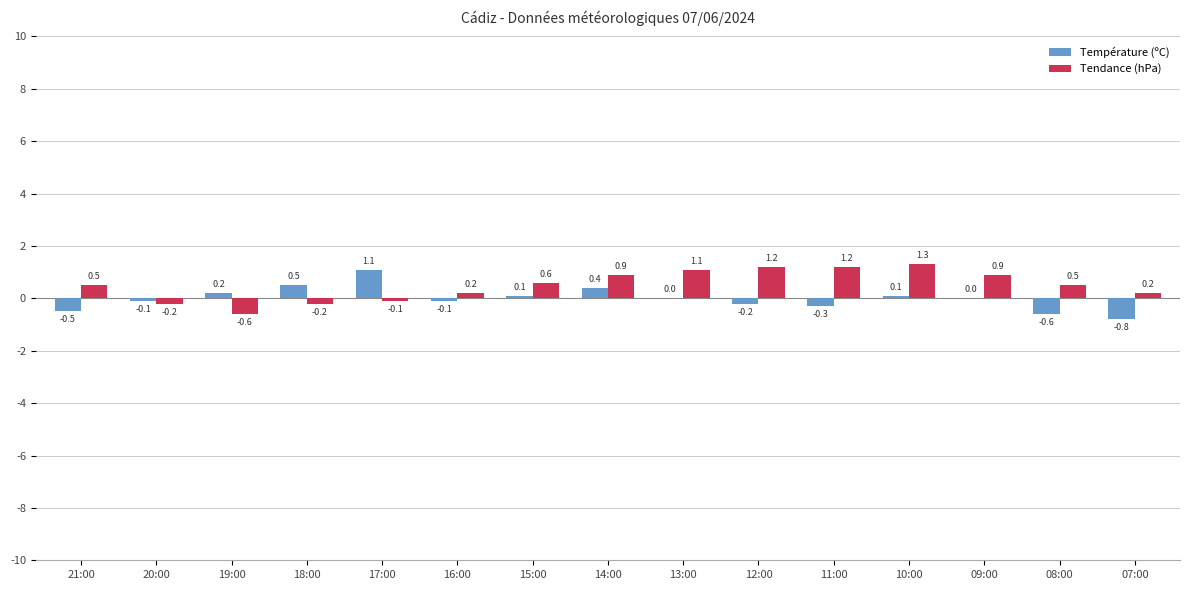

Between 17:00 and 10:00, which series saw the biggest shift?

Tendance (hPa)